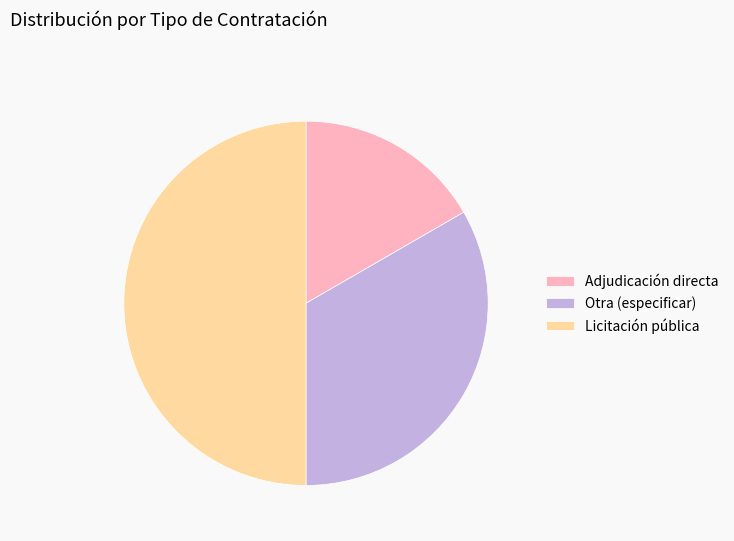

Is the sum of Adjudicación directa and Licitación pública greater than half?

Yes